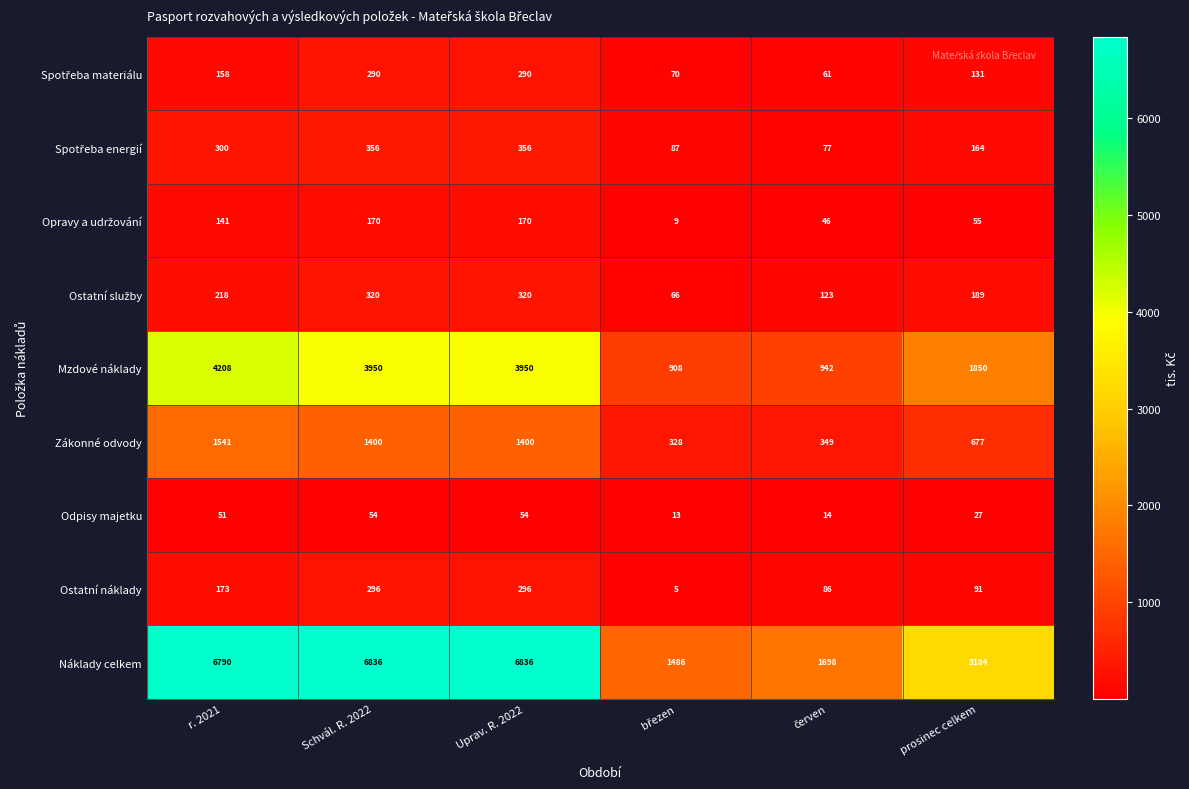

Which series has the largest total across all categories?

Náklady celkem